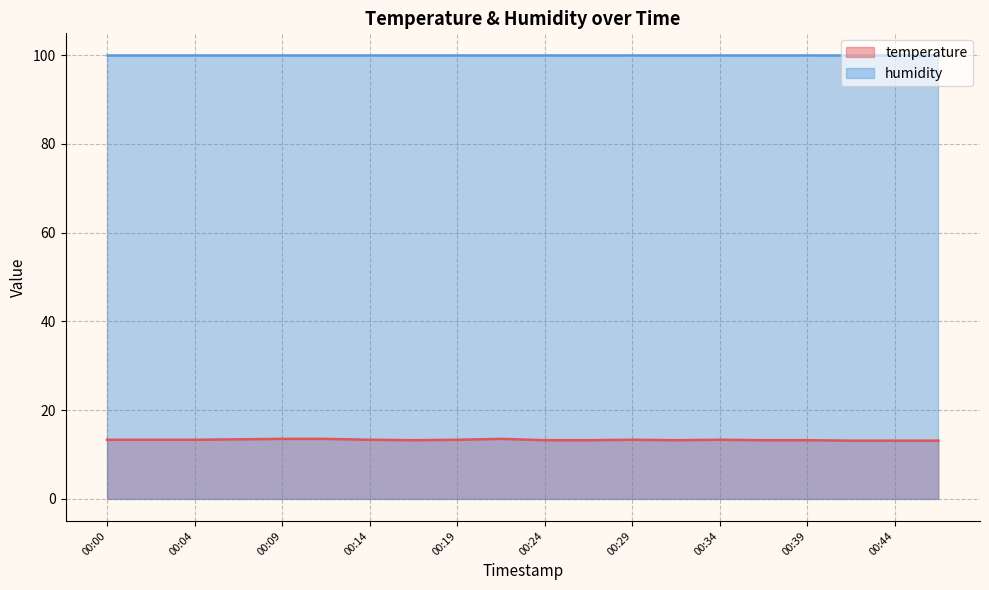

Reading right to left, extract all data points from this chart.

13.1	13.1	13.1	13.2	13.2	13.3	13.2	13.3	13.2	13.2	13.5	13.3	13.2	13.3	13.5	13.5	13.4	13.3	13.3	13.3